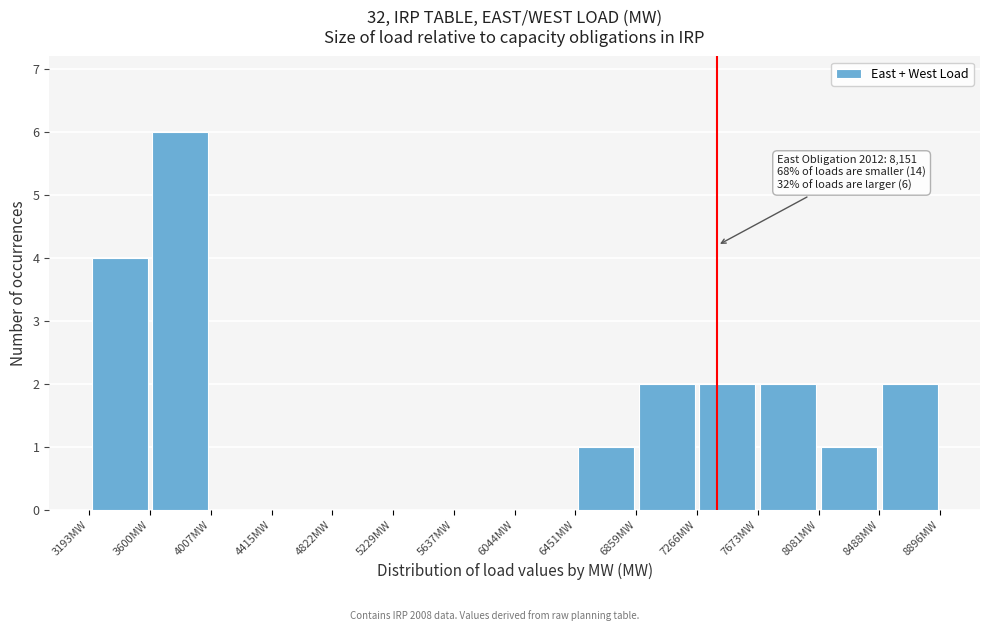

Which range on the x-axis has the tallest bar?

3600 to 4000